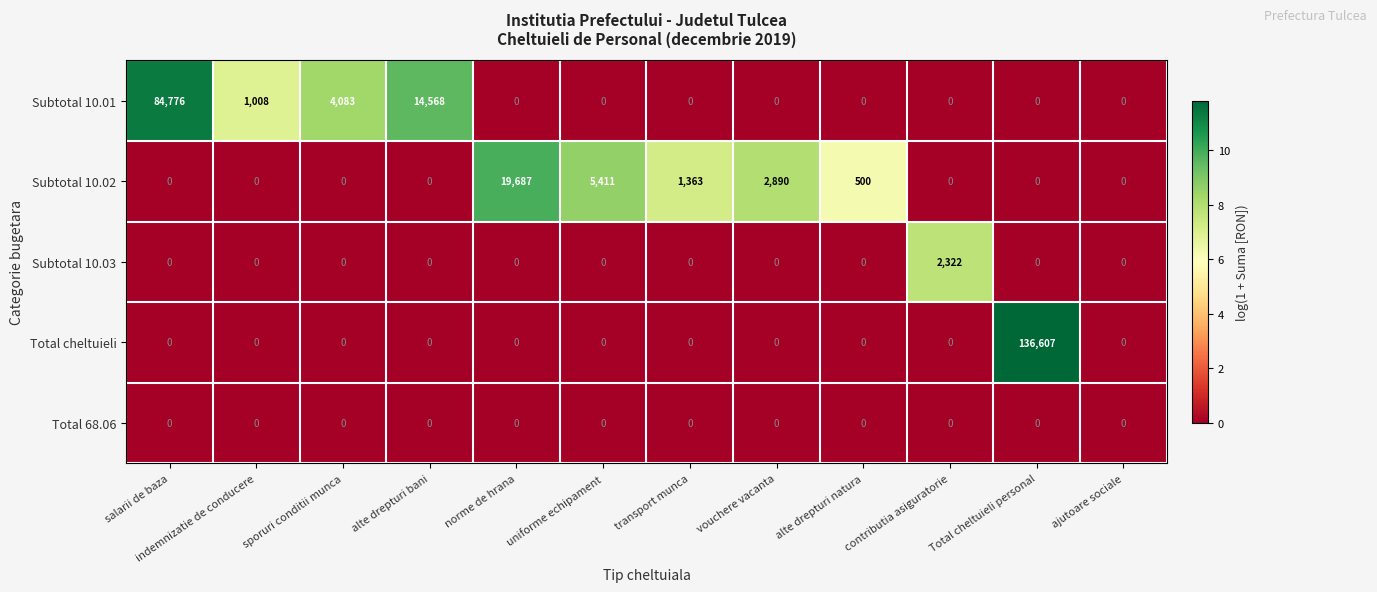

At which label is Subtotal 10.02 closest to 9843?

uniforme echipament